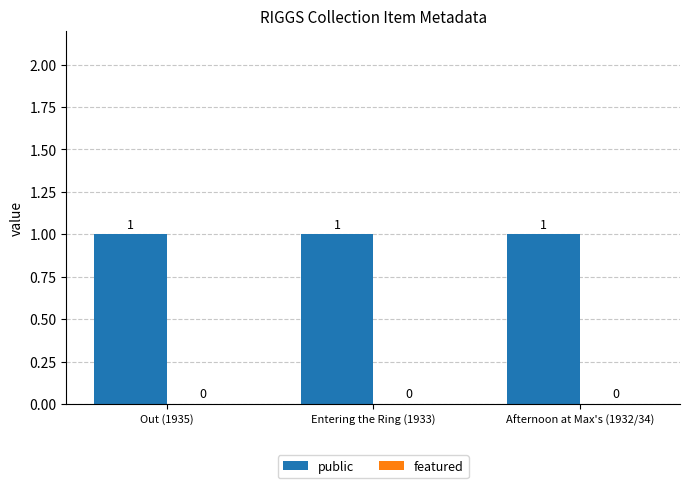

What is the maximum value for public?

1